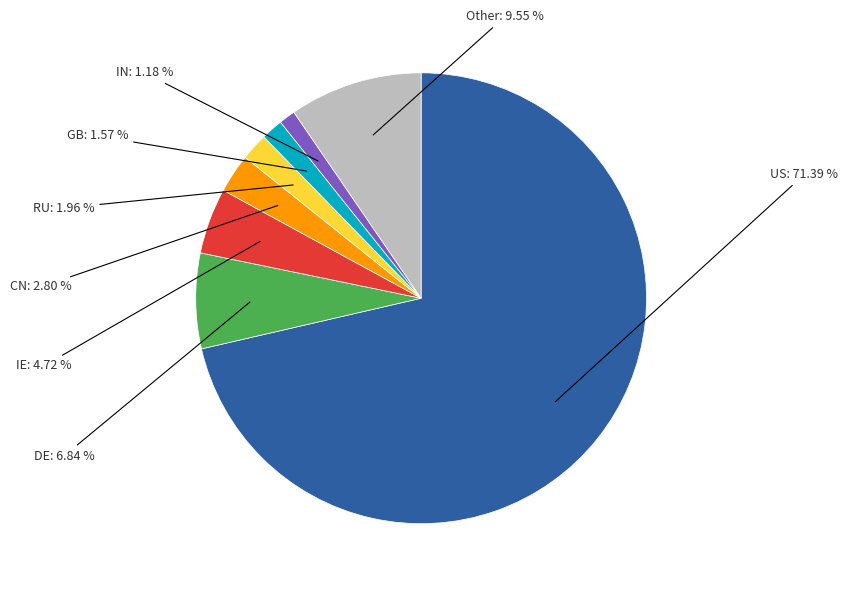

Approximately how many times larger is the value at Other compared to RU?

4.9